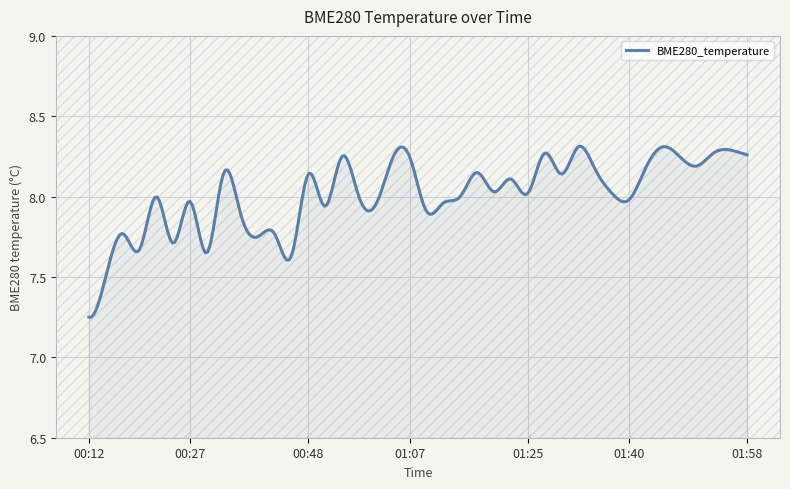

How many series are shown in this chart?

1